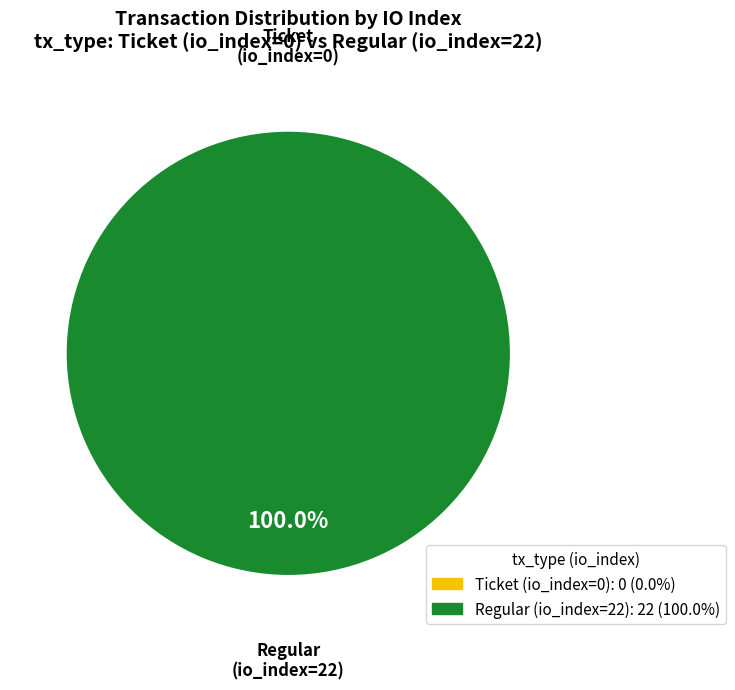

Is it true that Regular (io_index=22) is 89% of the pie?

False